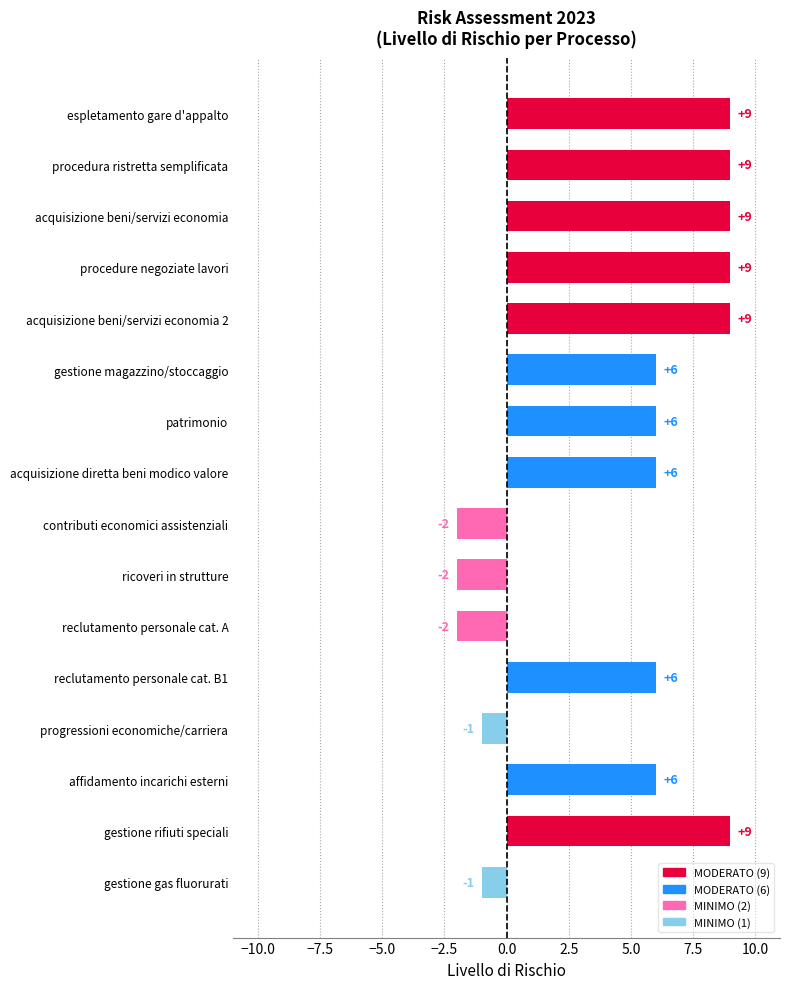

What position from the bottom is reclutamento personale cat. A?

6